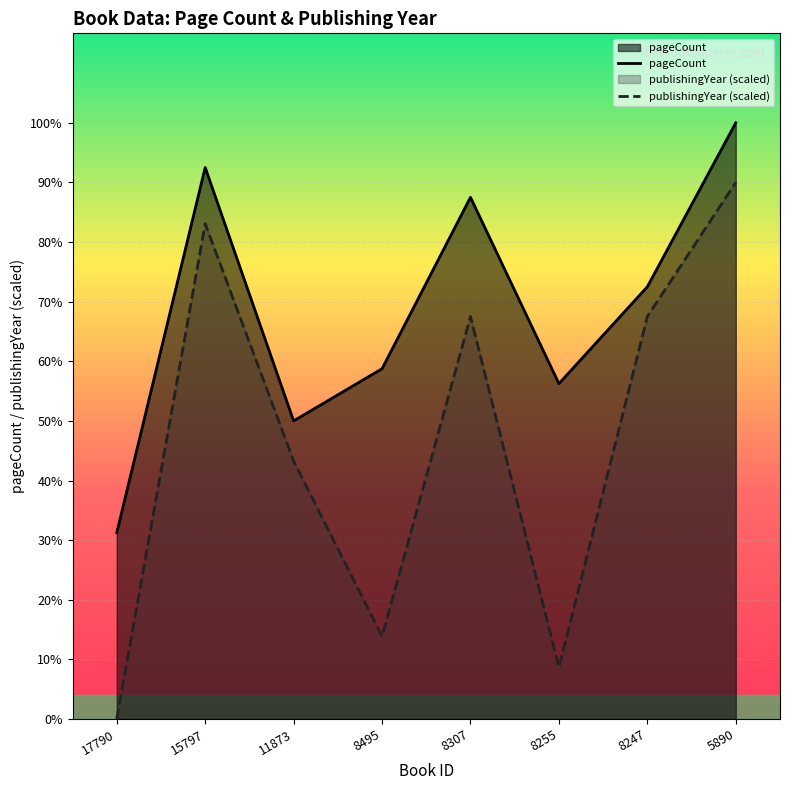

True or false: pageCount has a value of 160.0 at 11873.

True